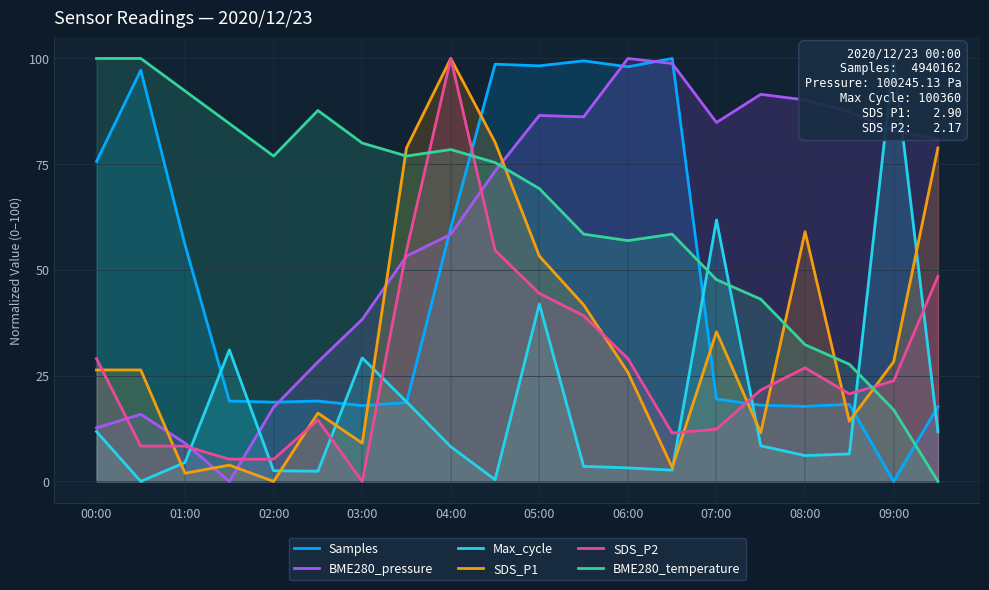

At which label is Samples closest to 50?

01:00